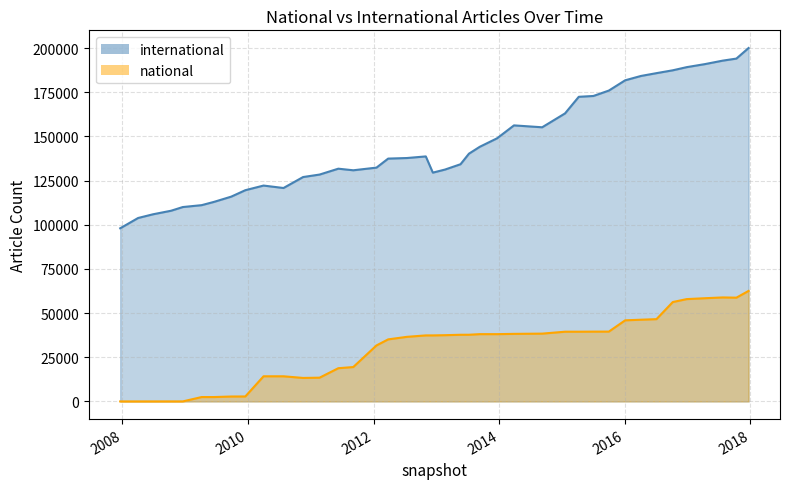

Between 2017-12-22 and 2007-12-19, which is larger?

2017-12-22